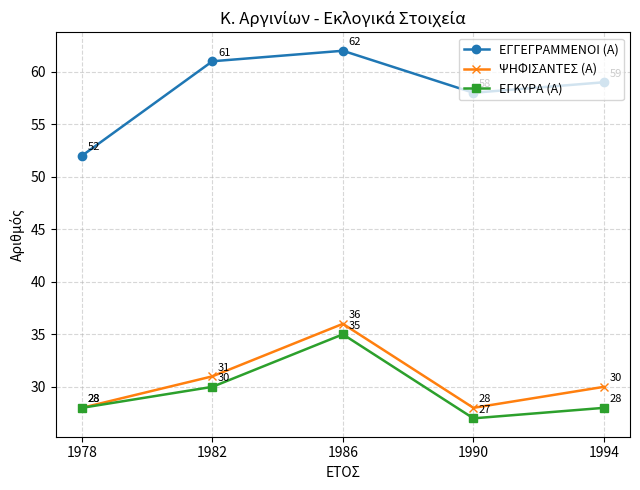

What is the difference between the second highest and second lowest values in the ΕΓΓΕΓΡΑΜΜΕΝΟΙ (Α) series?

3